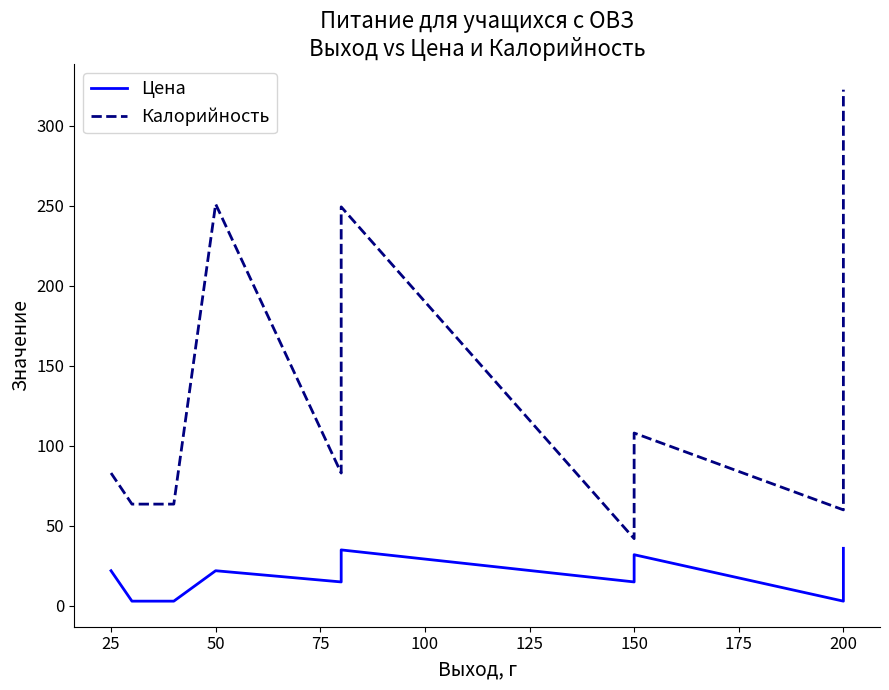

How many series are shown in this chart?

2